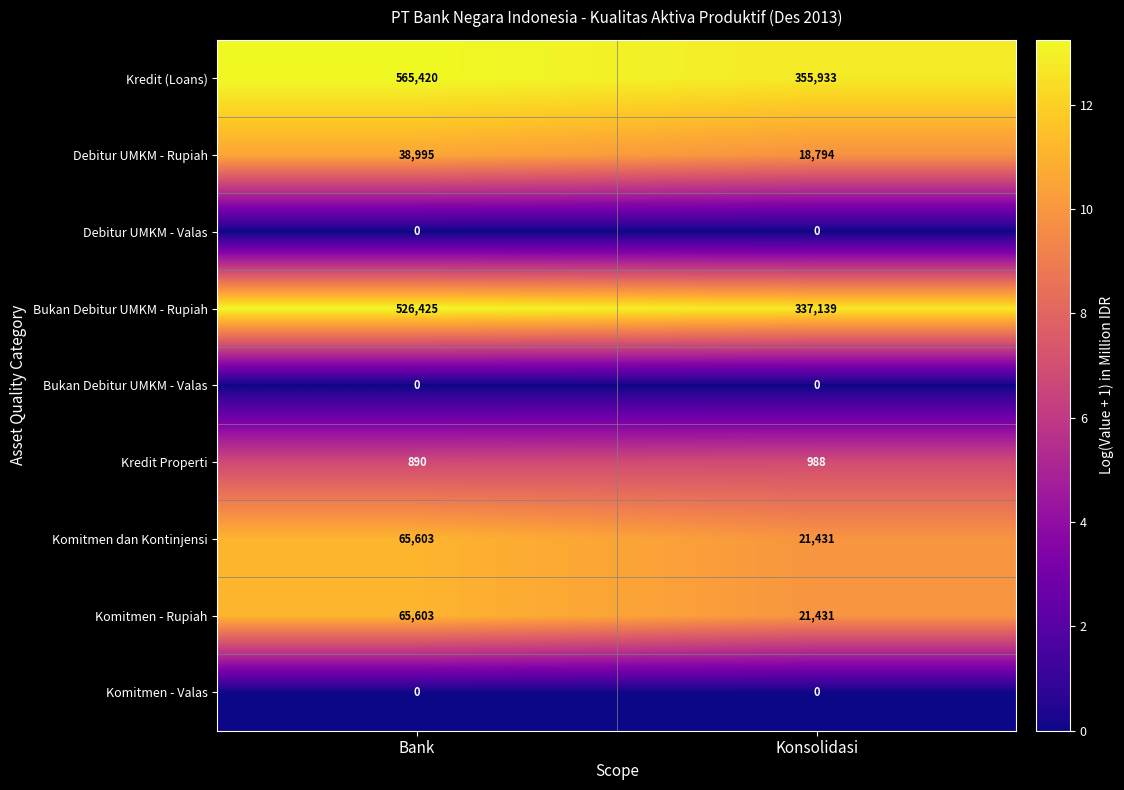

What is the spread (max minus min) of values at Bank?

565420